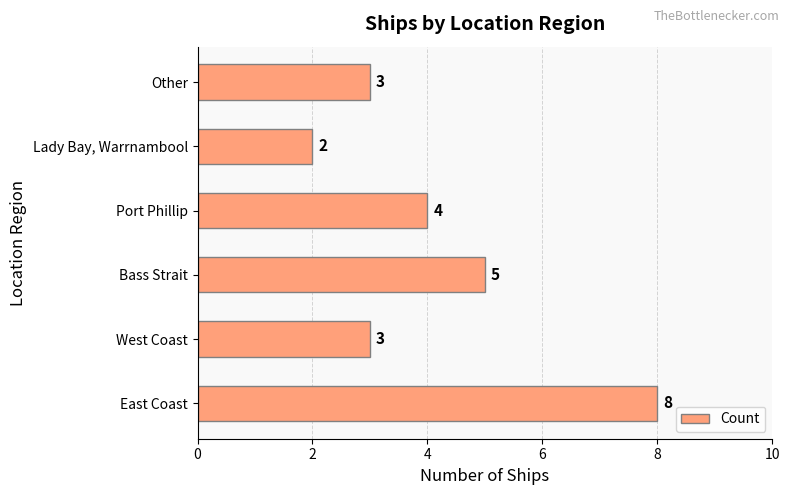

What is the smallest value displayed?

2